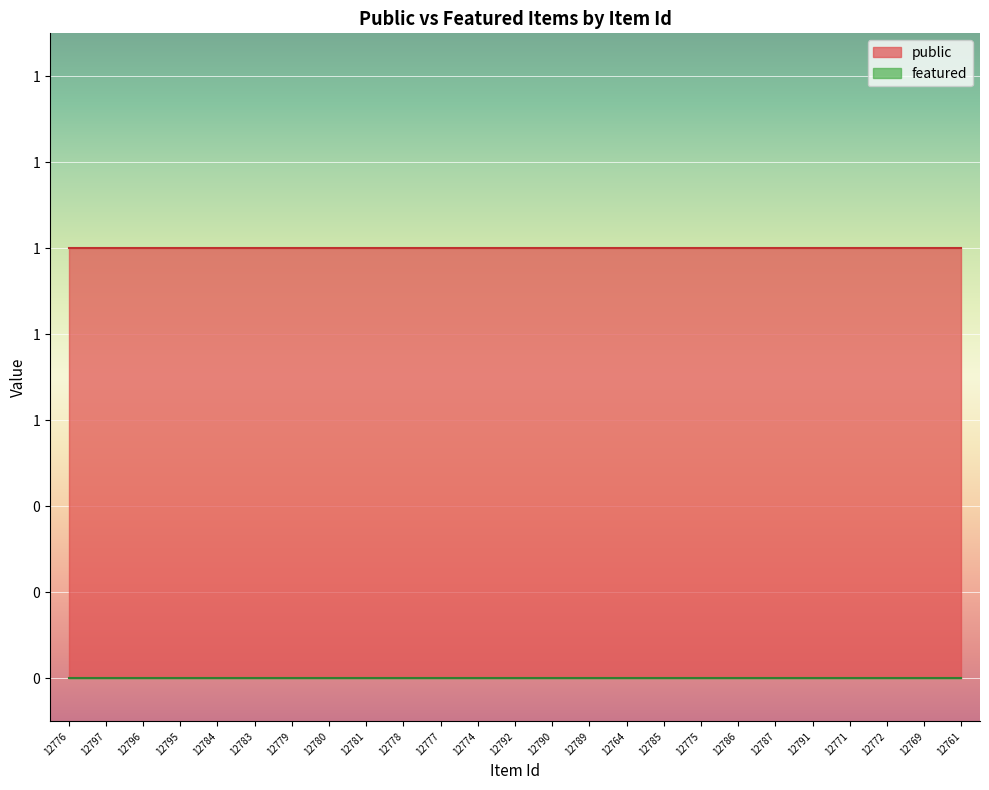

At which label is public closest to 1?

12776